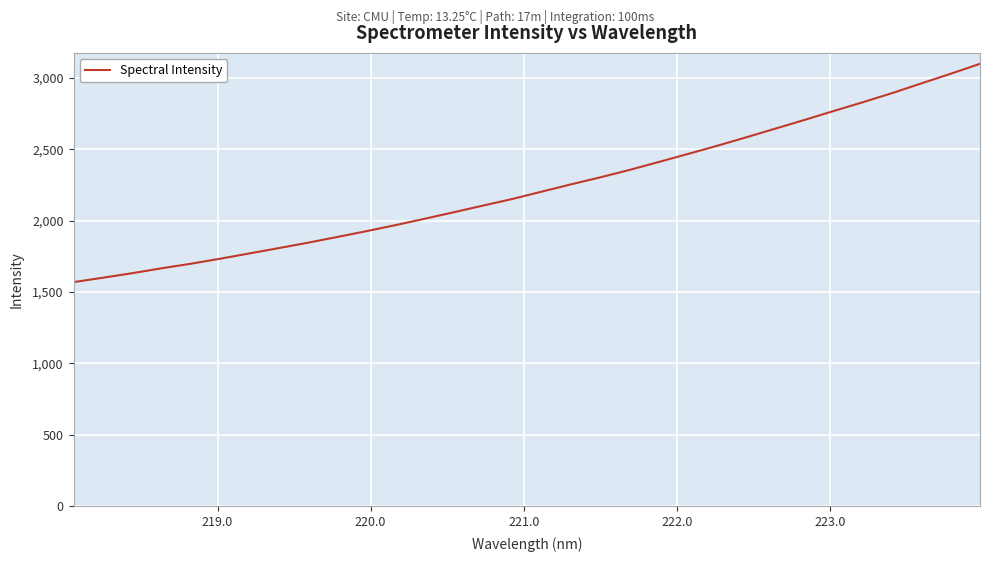

What is the difference between the maximum and minimum values?

1529.6